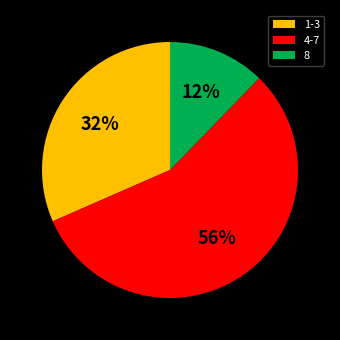

What is the ratio of the value at 8 to the value at 1-3?

0.4